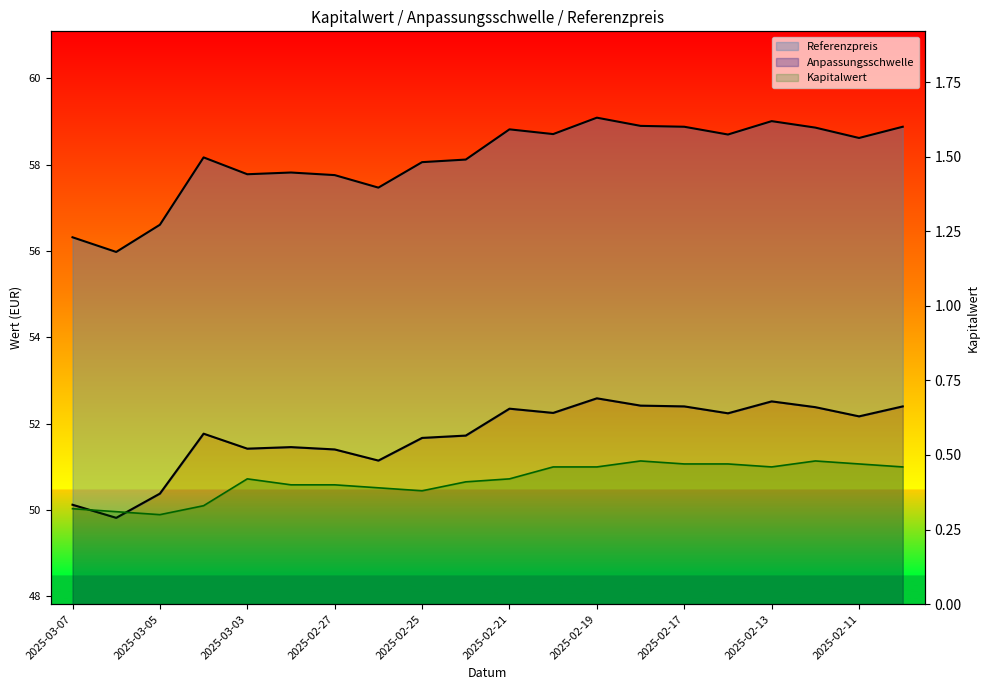

True or false: Anpassungsschwelle and Referenzpreis intersect in this chart.

False